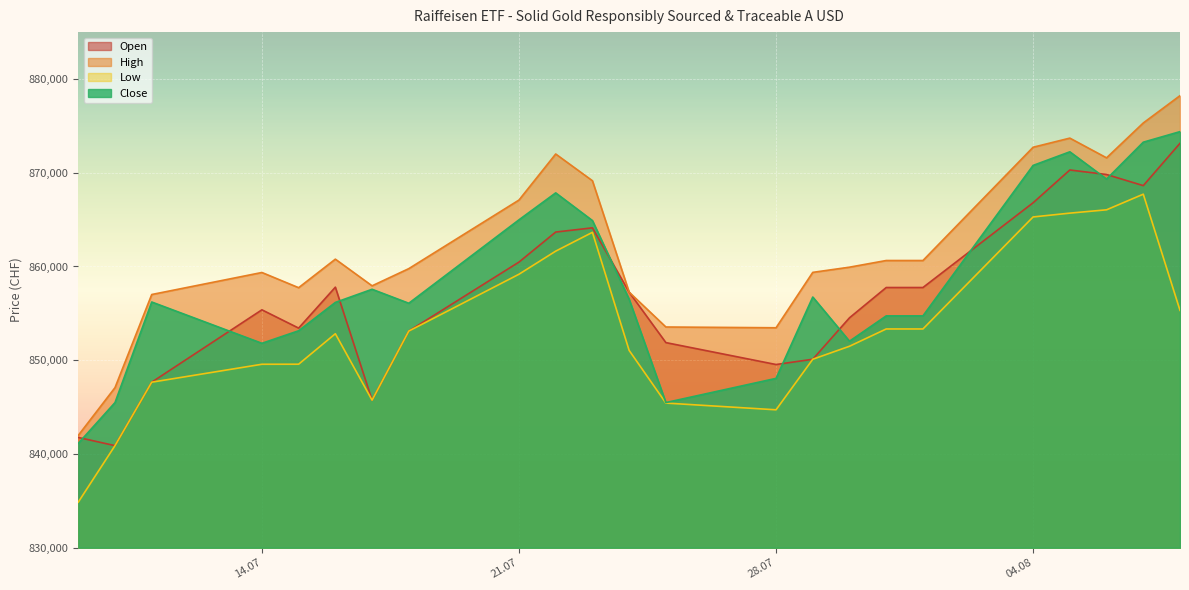

Between 01.08.2025 and 06.08.2025, which is larger?

06.08.2025